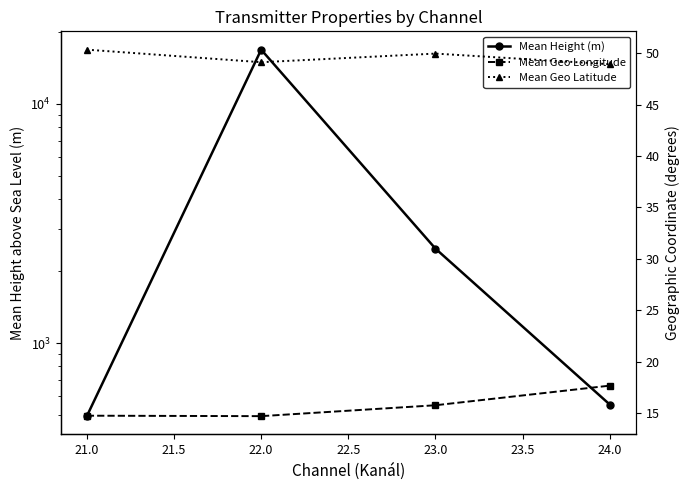

What value does the Mean Geo Latitude series have at 24.0?

48.9